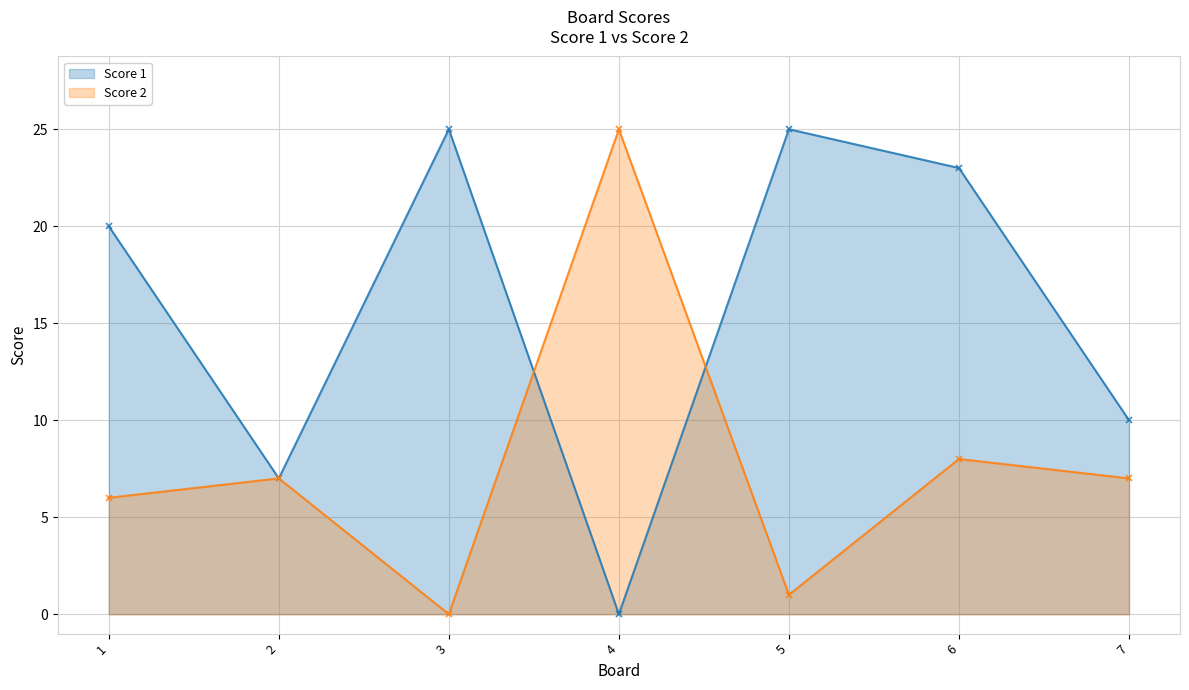

What value does the Score 2 series have at 2?

7